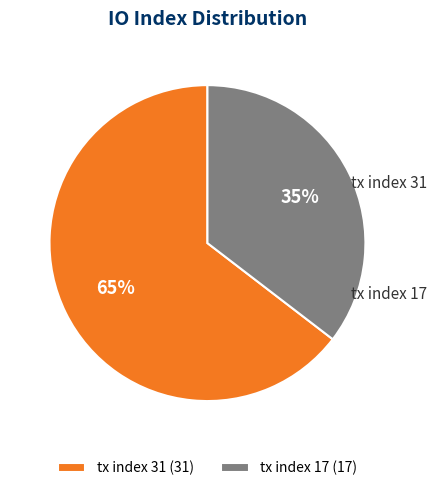

What percentage do tx index 31 and tx index 17 together represent?

100.0%